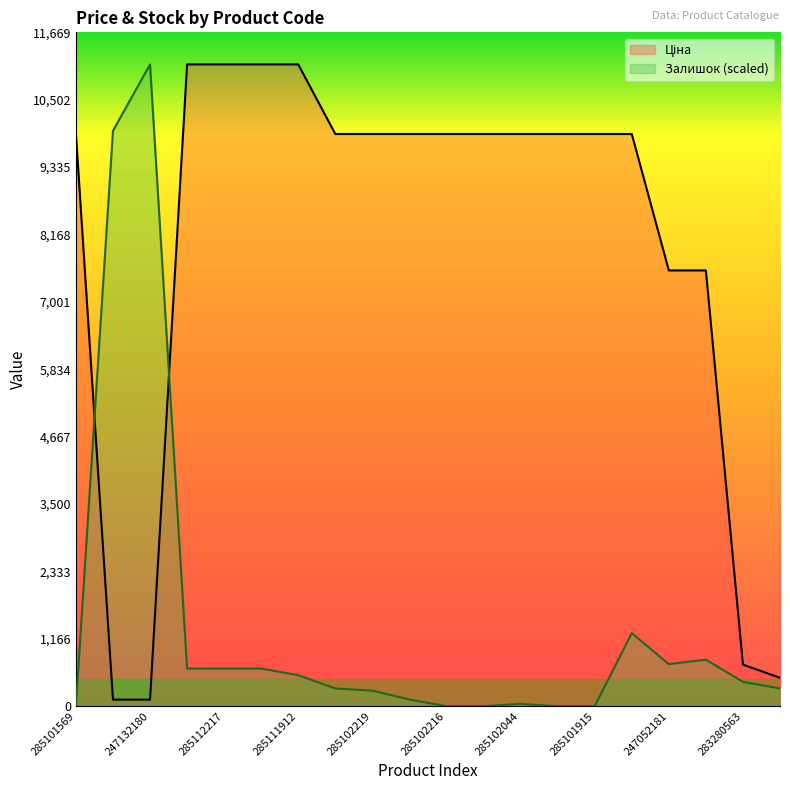

How many categories are shown in the chart?

20